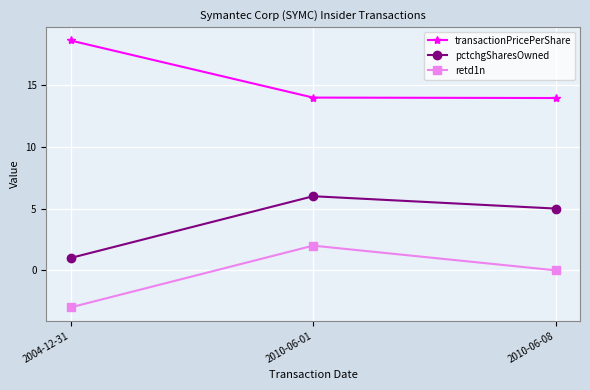

True or false: pctchgSharesOwned has a value of 1.2 at 2010-06-08.

False